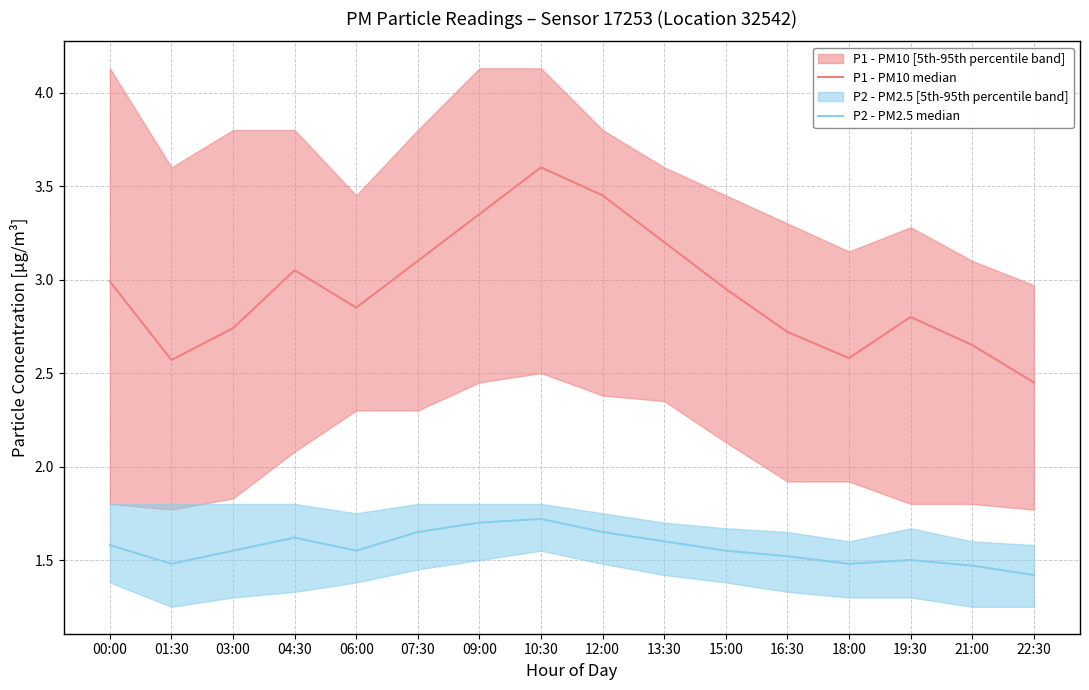

Is it true that P2 - PM2.5 median equals 0.7 at 07:30?

False